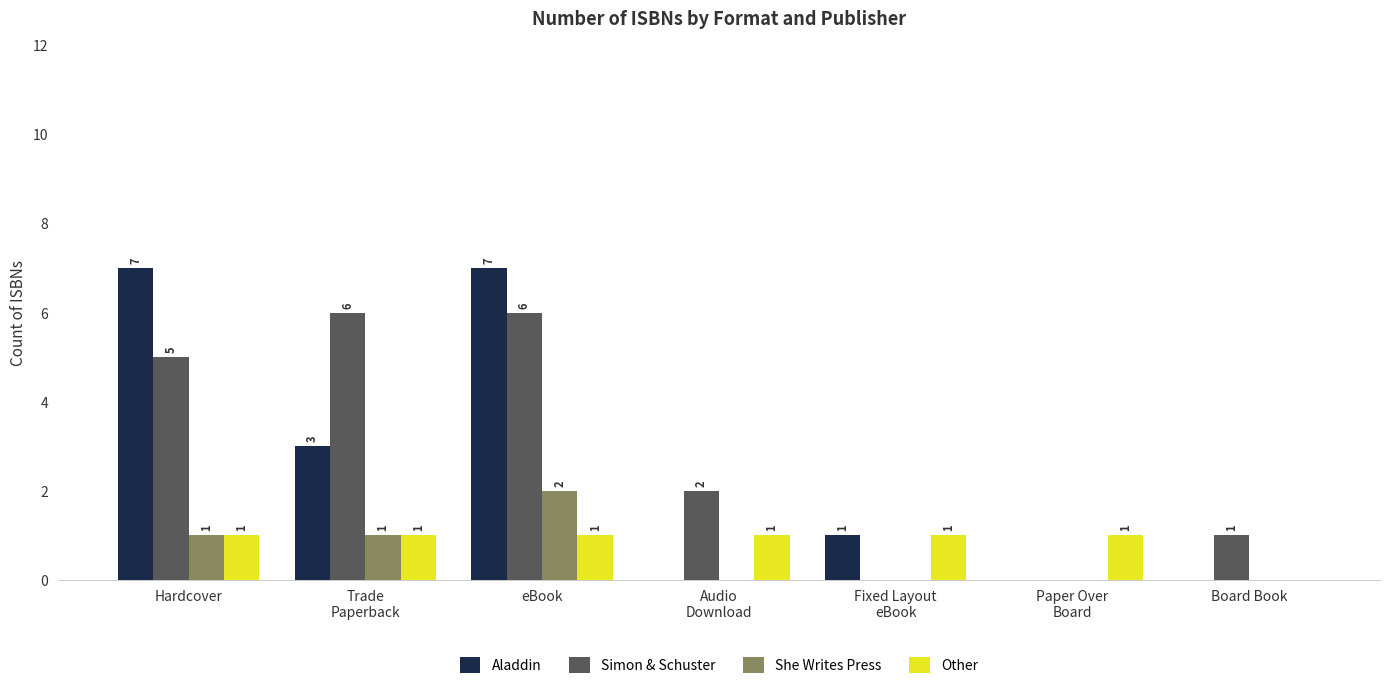

At which category is the sum across all series the highest?

eBook